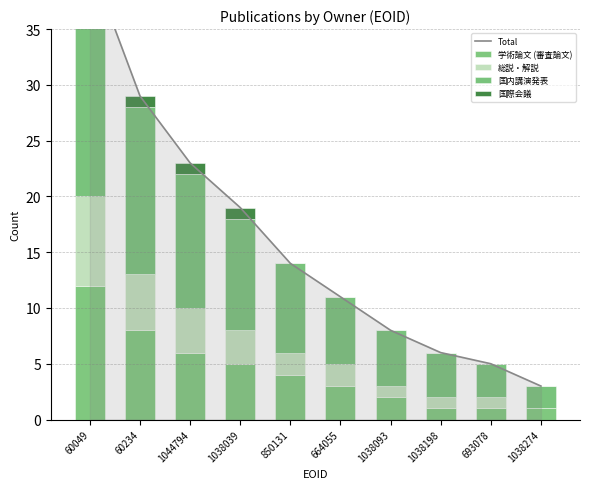

Is it true that 国内講演発表 equals 6 at 850131?

False